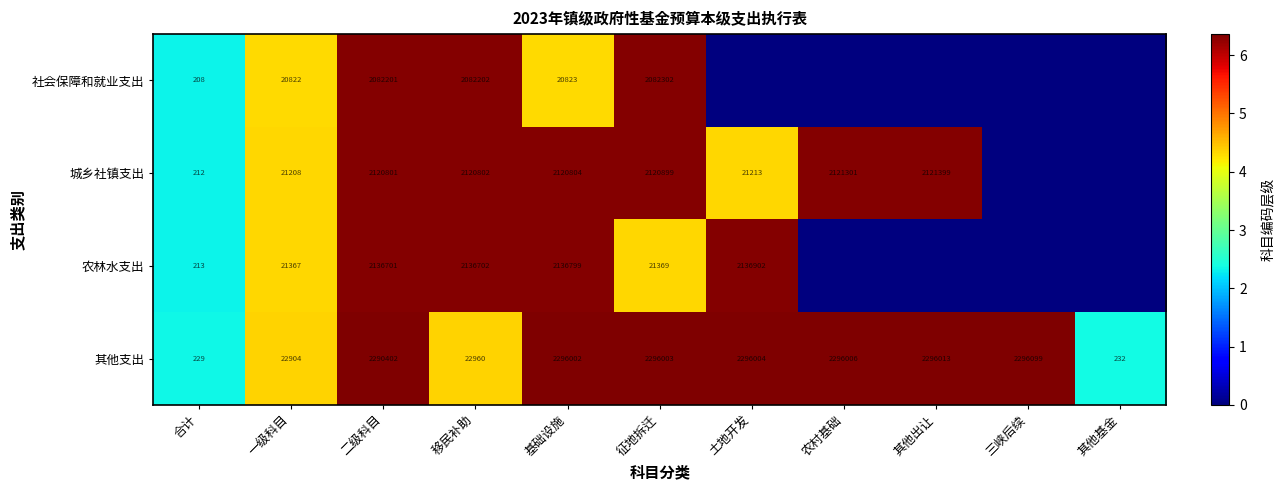

What is the spread (max minus min) of values at 其他出让?

6.4